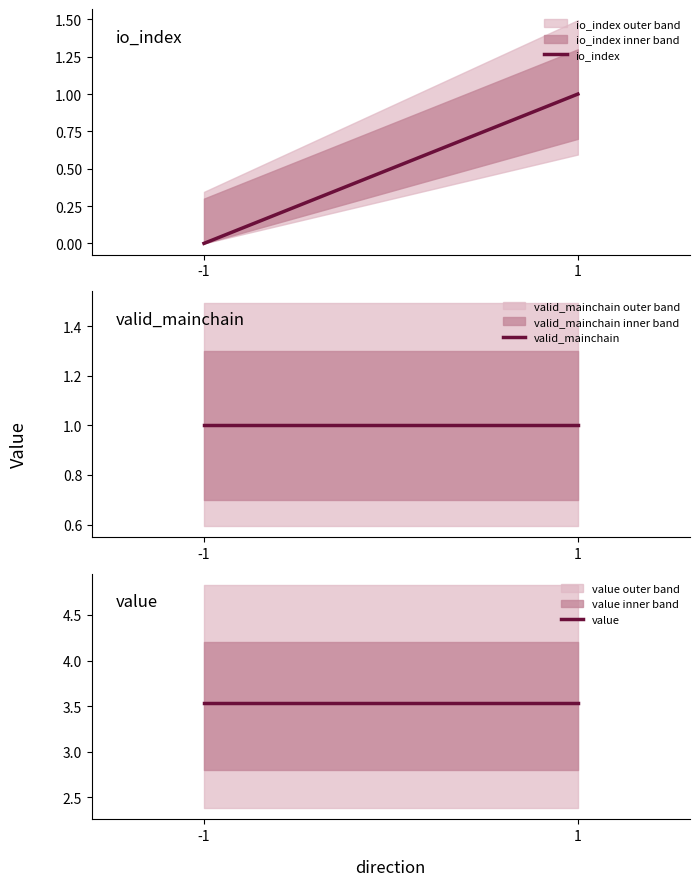

Which series changed the most between -1 and 1?

io_index